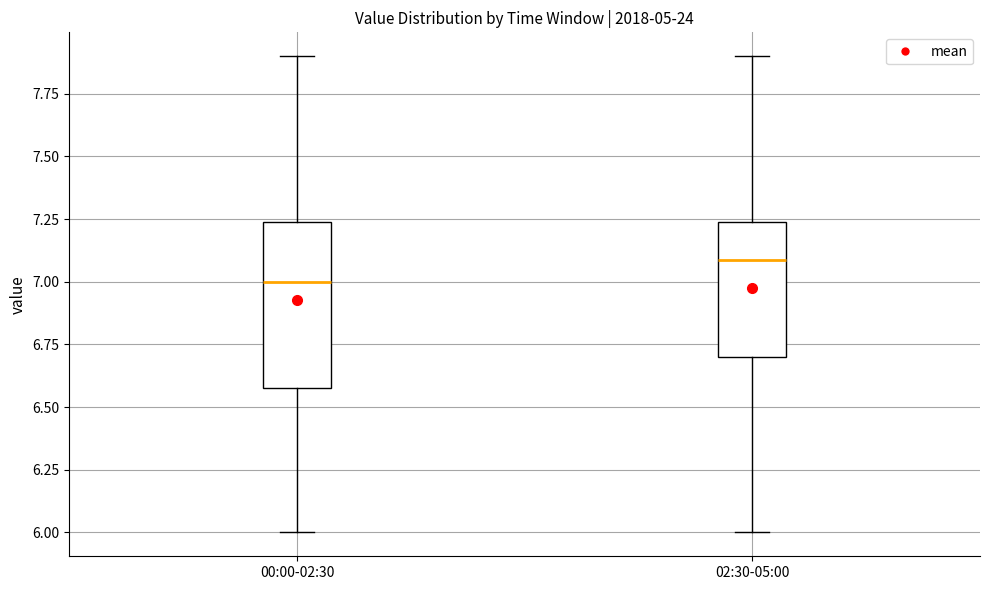

Reading left to right, transcribe this box plot: for each box, give where its median line is, the range the box spans, and where its two whiskers end, as read against the y-axis. The values are not printed on the chart, so give them approximately, as read against the axis.

00:00-02:30: median 7.00, box 6.60 to 7.25, whiskers 6.00 to 7.90
02:30-05:00: median 7.10, box 6.70 to 7.25, whiskers 6.00 to 7.90